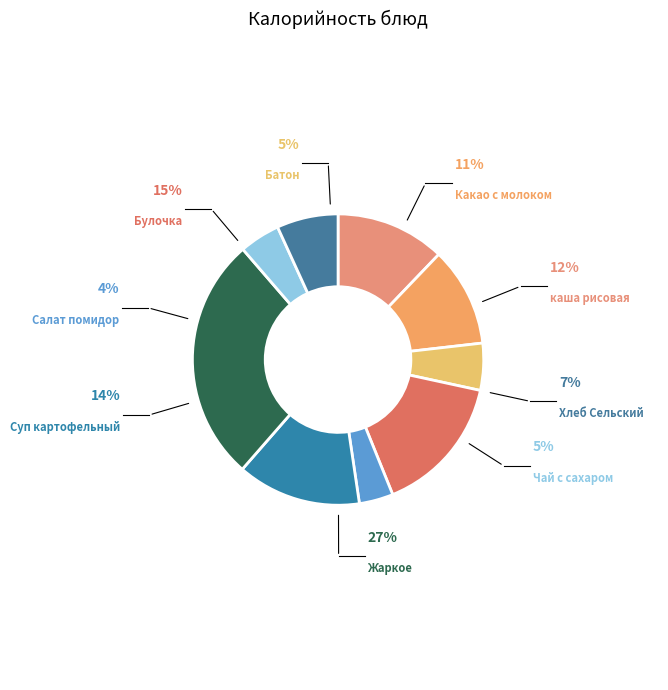

To the nearest percent, what is the combined percentage of Хлеб Сельский and Салат из свежих помидор с луком?

11%